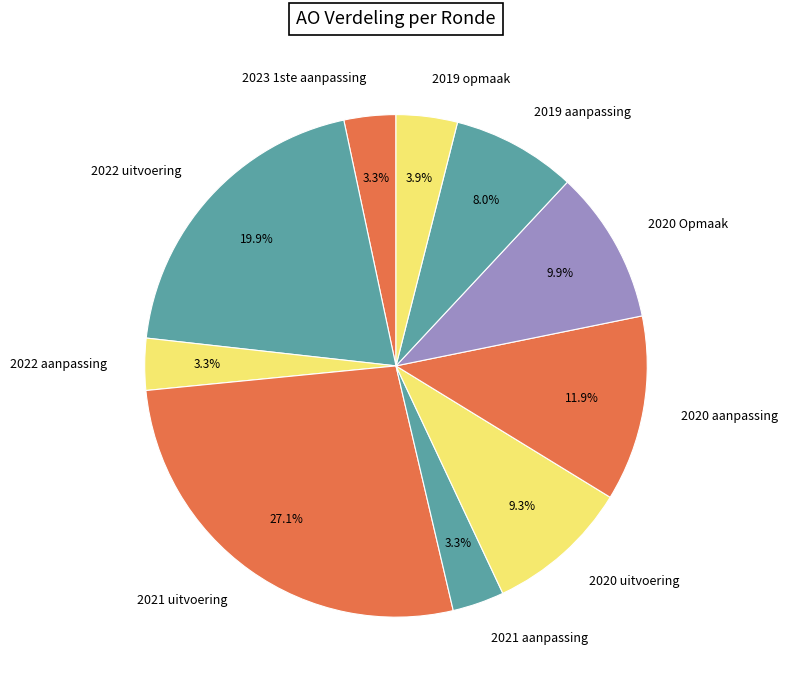

To the nearest percent, what is the average slice percentage?

10%